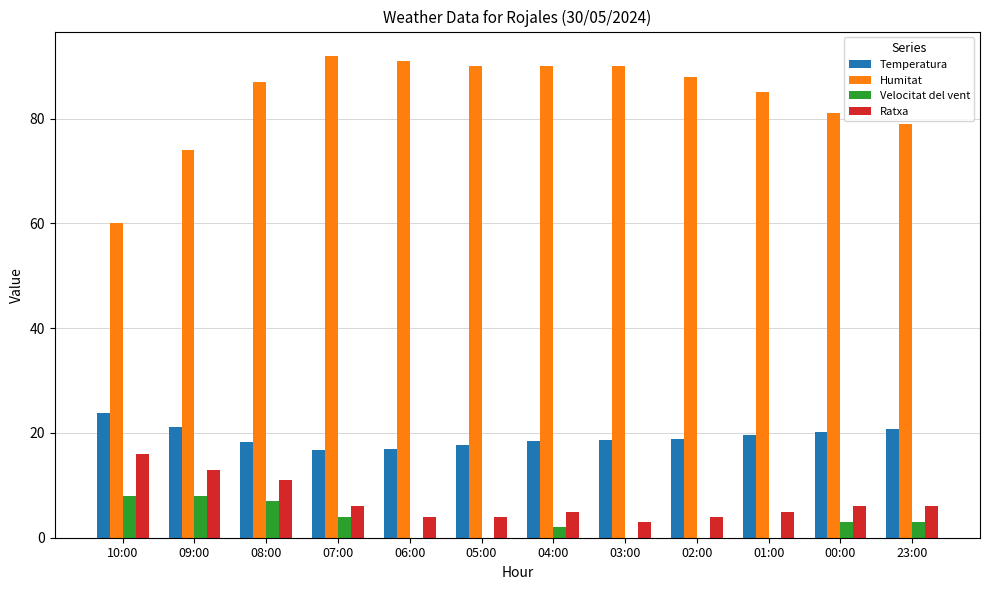

Does the chart contain stacked bars?

No